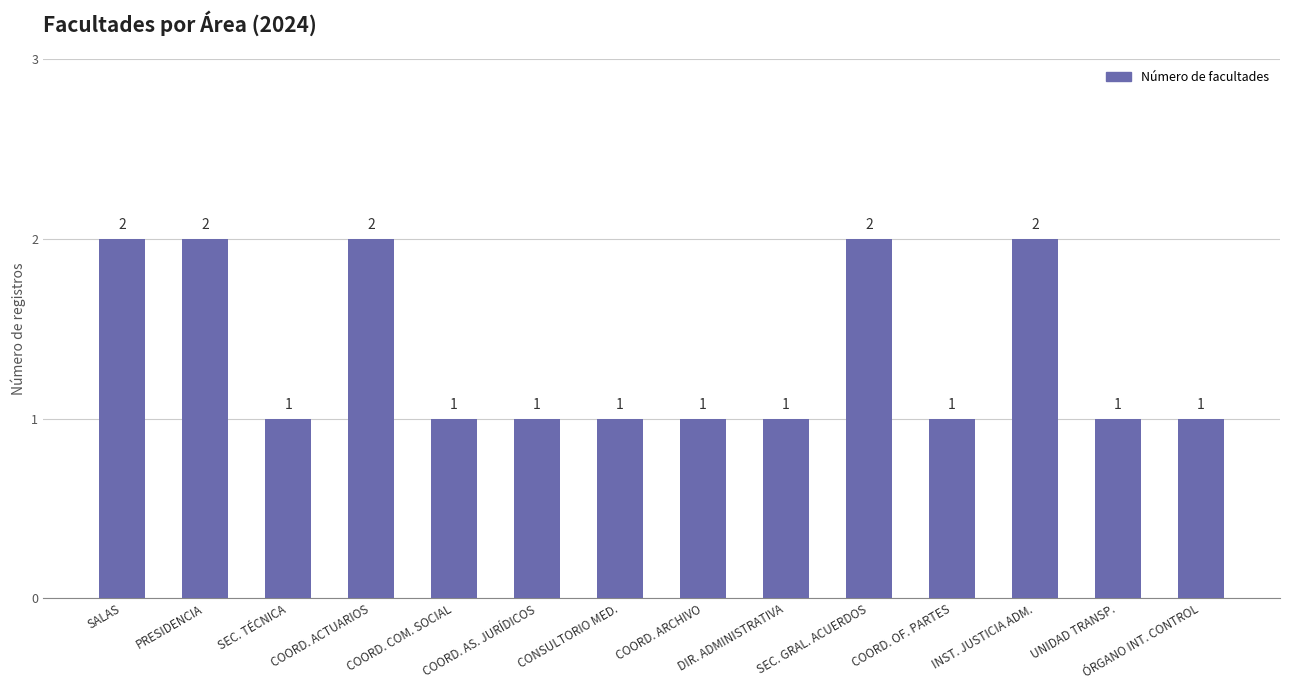

How many bars are there in total?

14